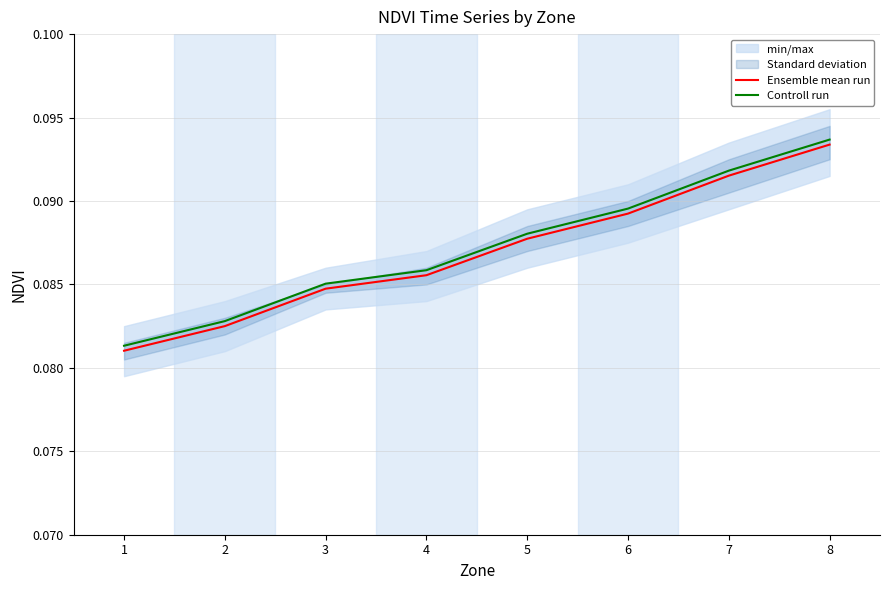

Reading left to right, transcribe all the data shown in this chart.

Ensemble mean run: 0.1	0.1	0.1	0.1	0.1	0.1	0.1	0.1
Controll run: 0.1	0.1	0.1	0.1	0.1	0.1	0.1	0.1